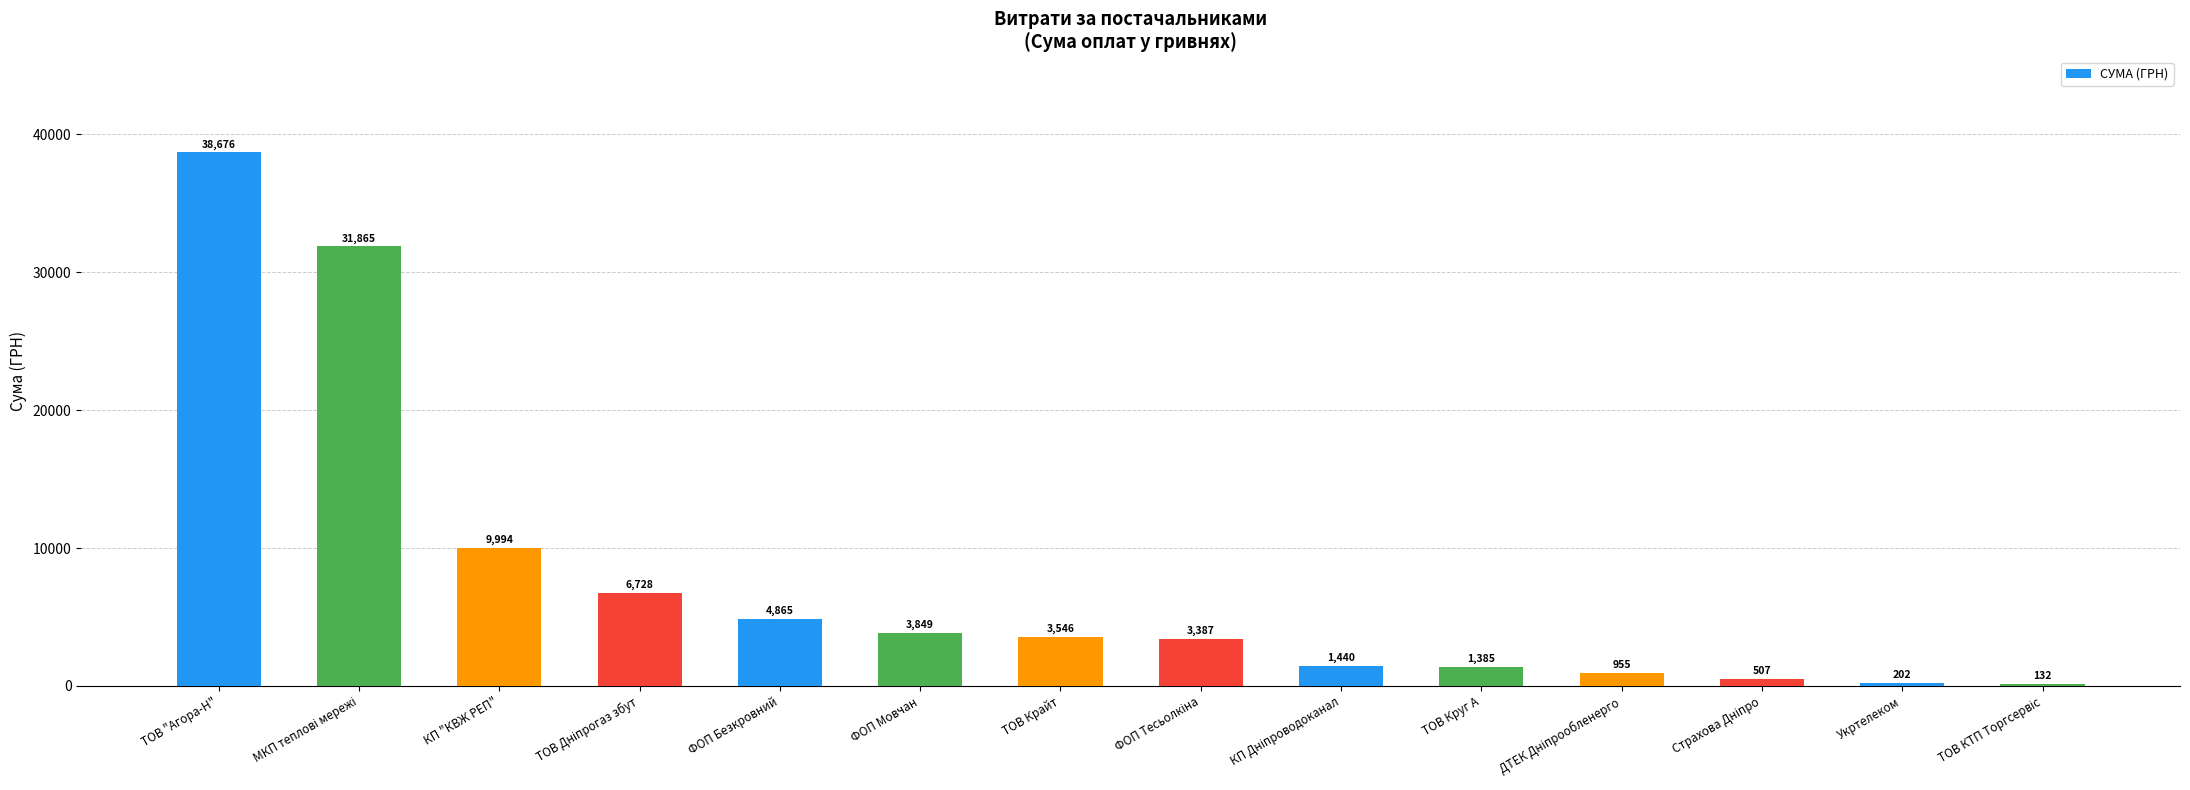

Which category has the highest value across all series?

ТОВ "Агора-Н"